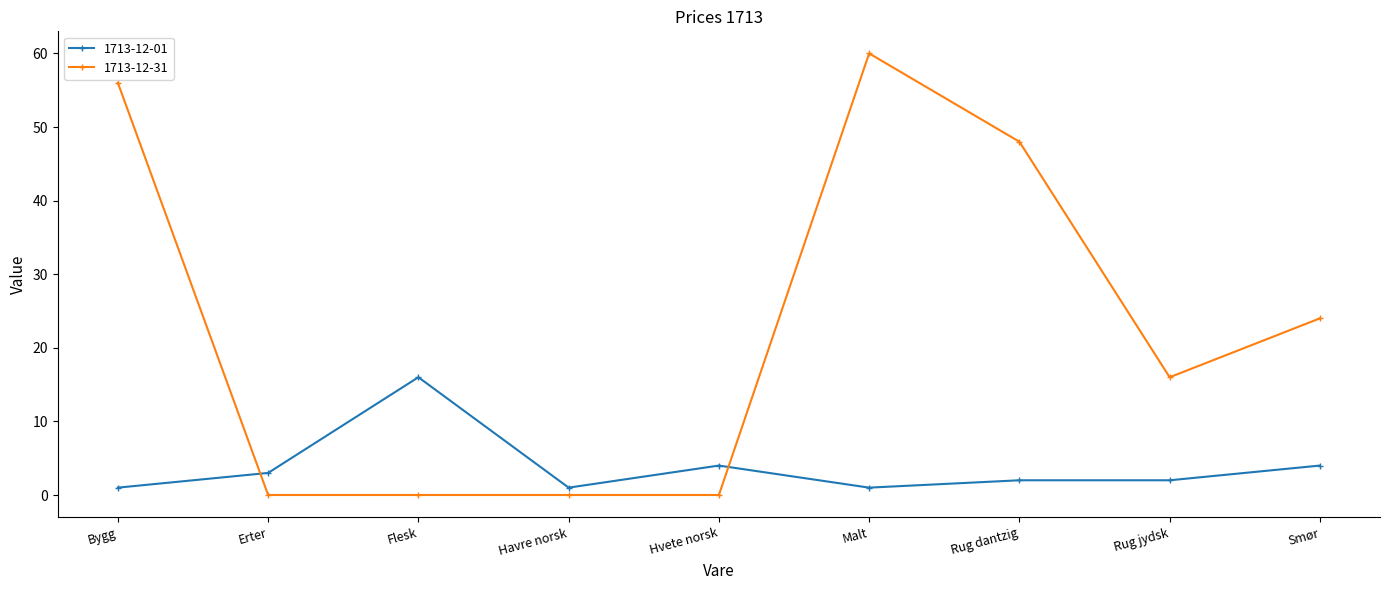

Where do 1713-12-01 and 1713-12-31 first cross each other?

Bygg and Erter